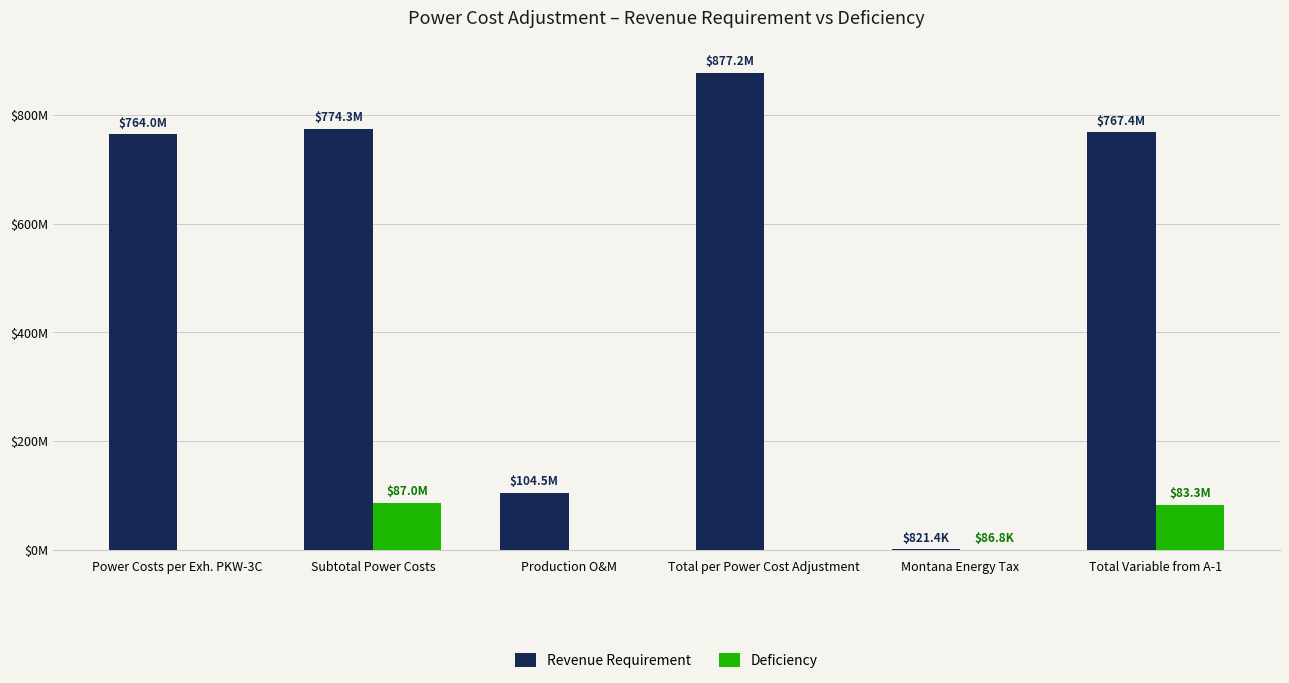

Does the chart contain stacked bars?

No